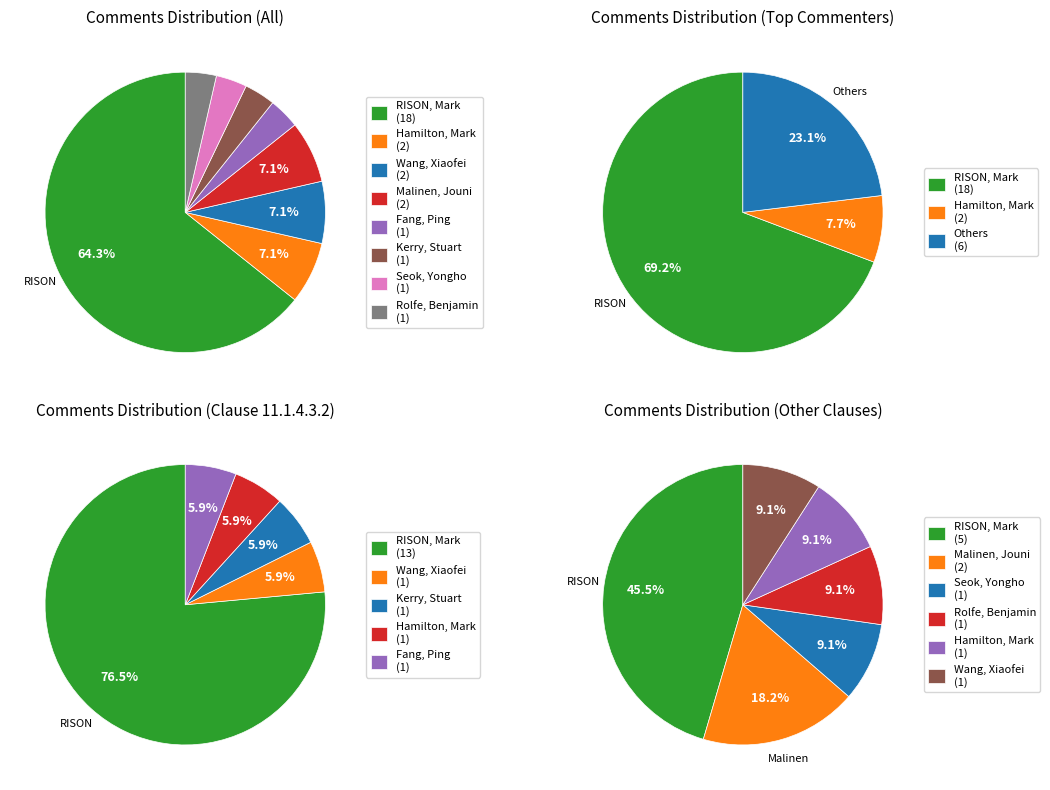

True or false: Rolfe, Benjamin accounts for 1% of the total.

False